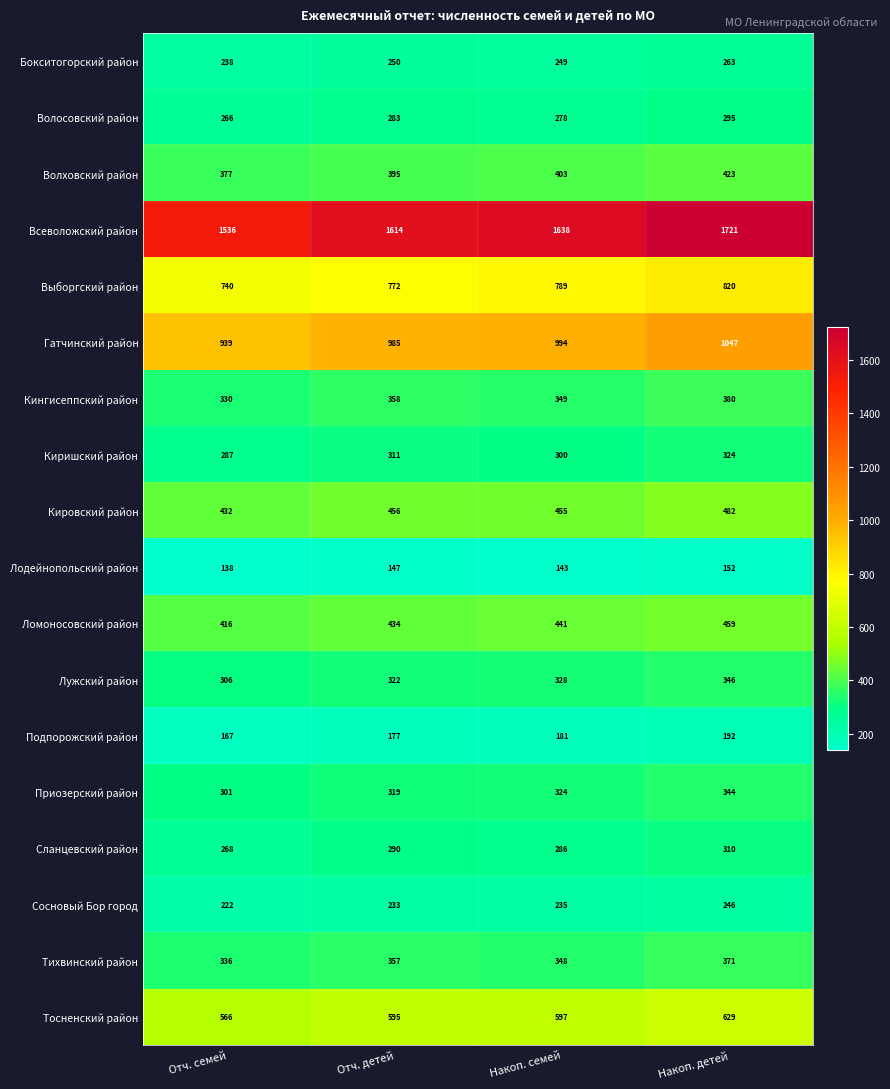

Is it true that Волховский район equals 423 at Накоп. детей?

True